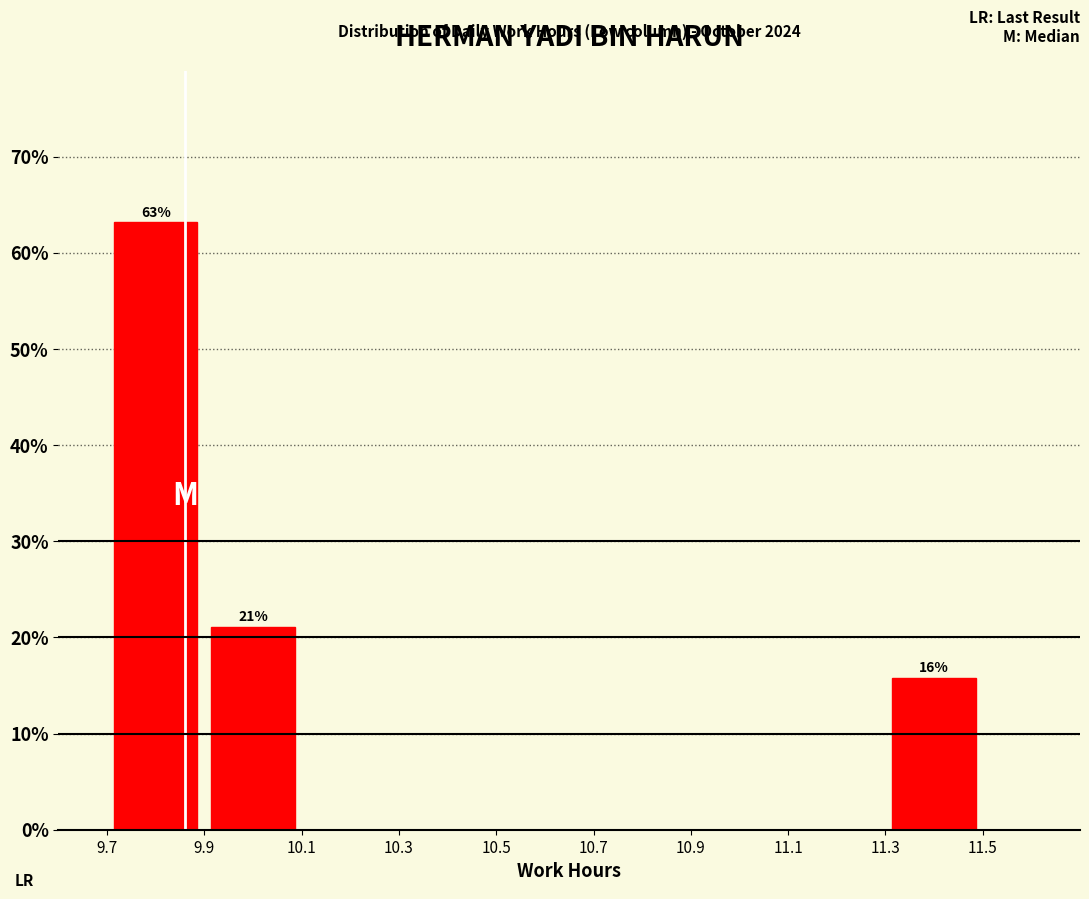

Which range on the x-axis has the tallest bar?

9.7 to 9.9